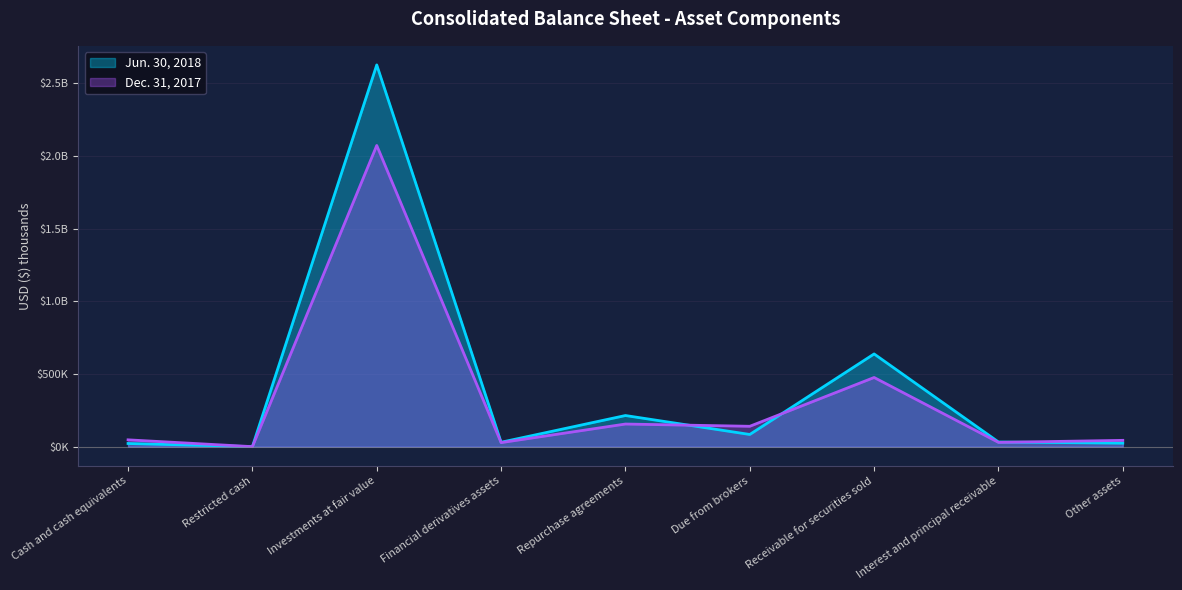

List the series in order of their peak value, lowest first.

Dec. 31, 2017, Jun. 30, 2018